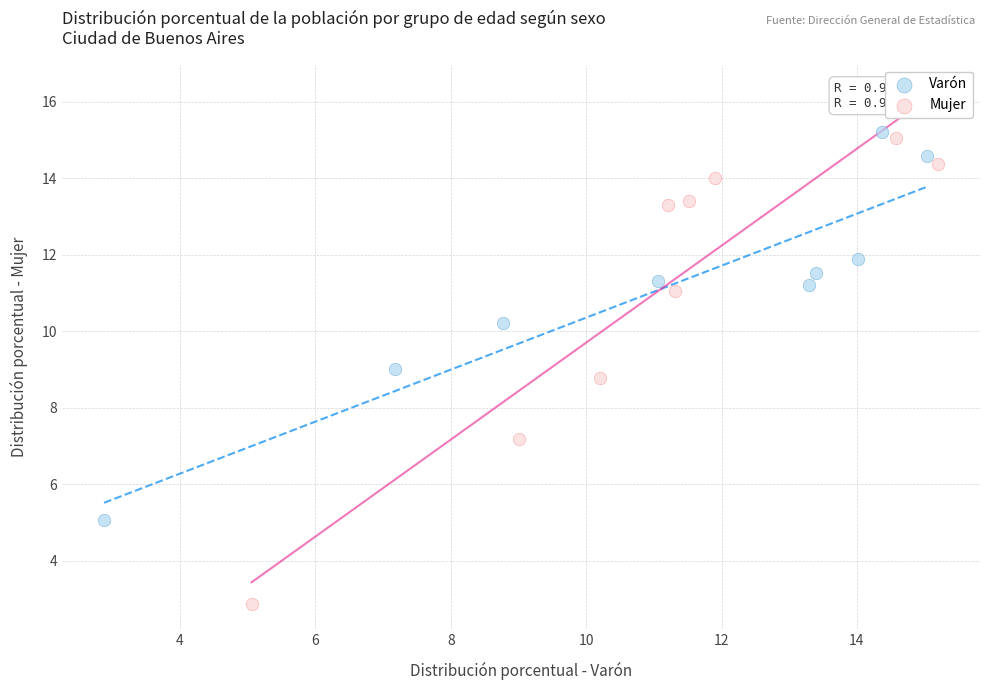

Which series reaches the minimum Y coordinate?

Mujer